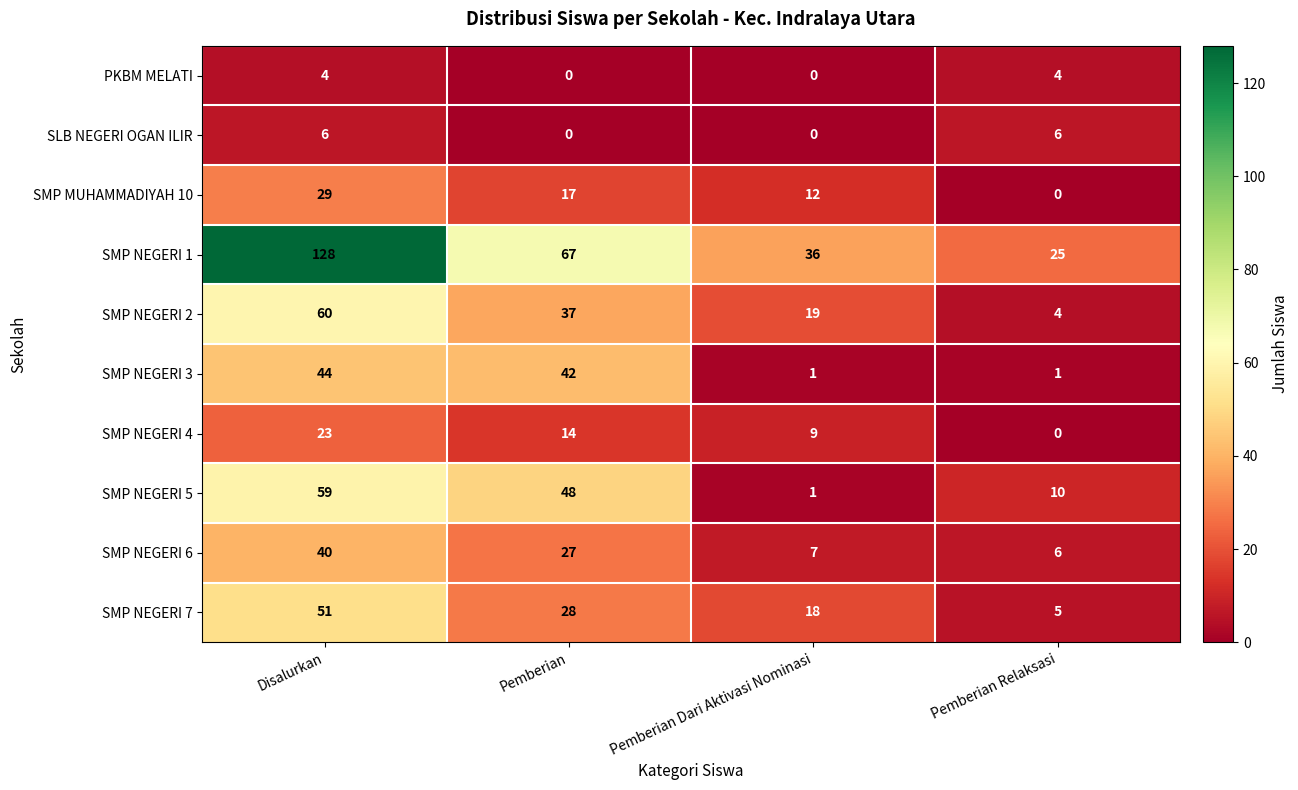

What is the difference between the maximum and minimum values in the SMP NEGERI 2 series?

56